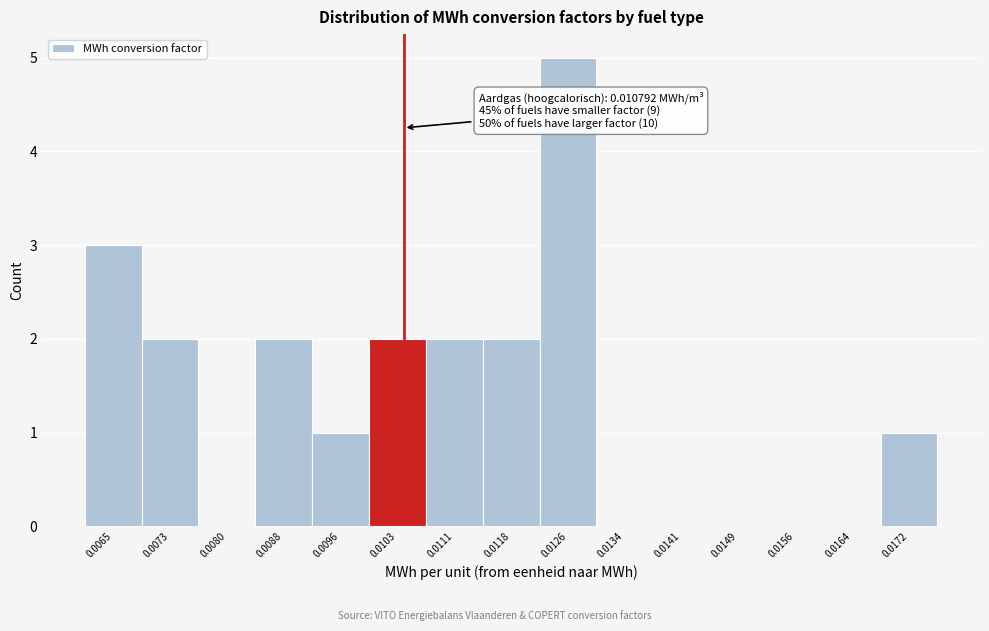

Reading right to left, transcribe all the data shown in this chart.

0.0172=1	0.0164=0	0.0156=0	0.0149=0	0.0141=0	0.0134=0	0.0126=5	0.0118=2	0.0111=2	0.0103=2	0.0096=1	0.0088=2	0.0080=0	0.0073=2	0.0065=3